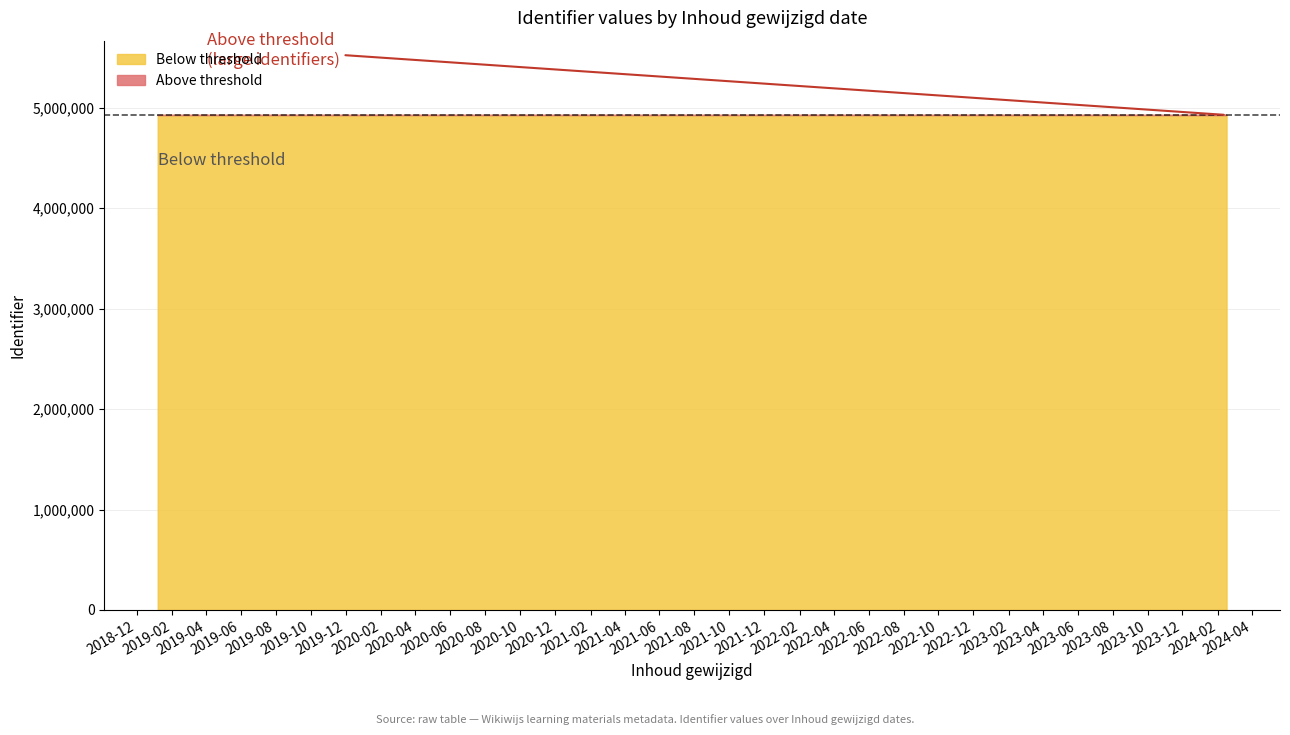

What is the approximate value at 2024-02-16, to the nearest 100?

4928700